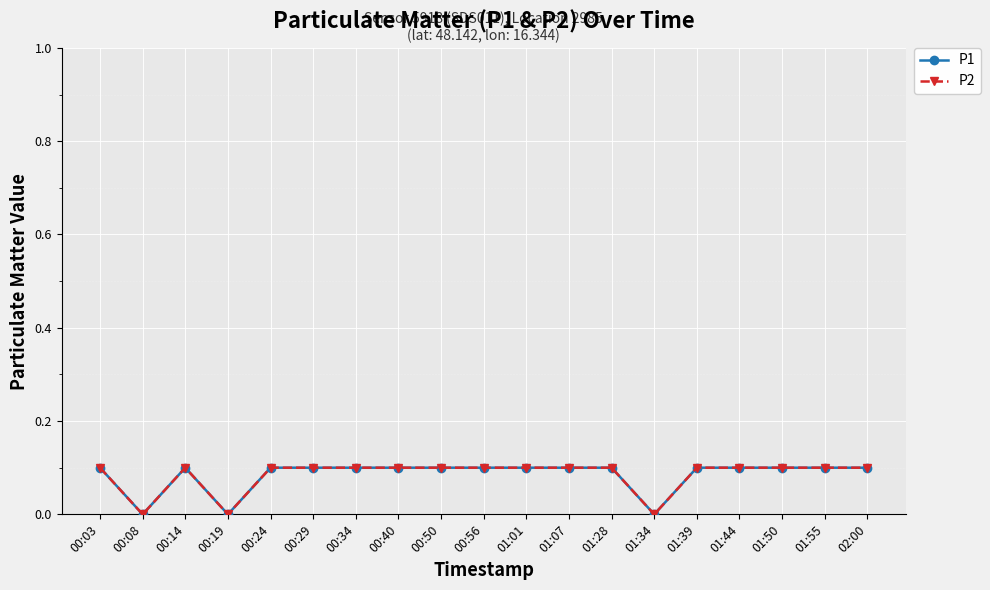

What is the difference between the maximum and second lowest values in the P2 series?

0.1